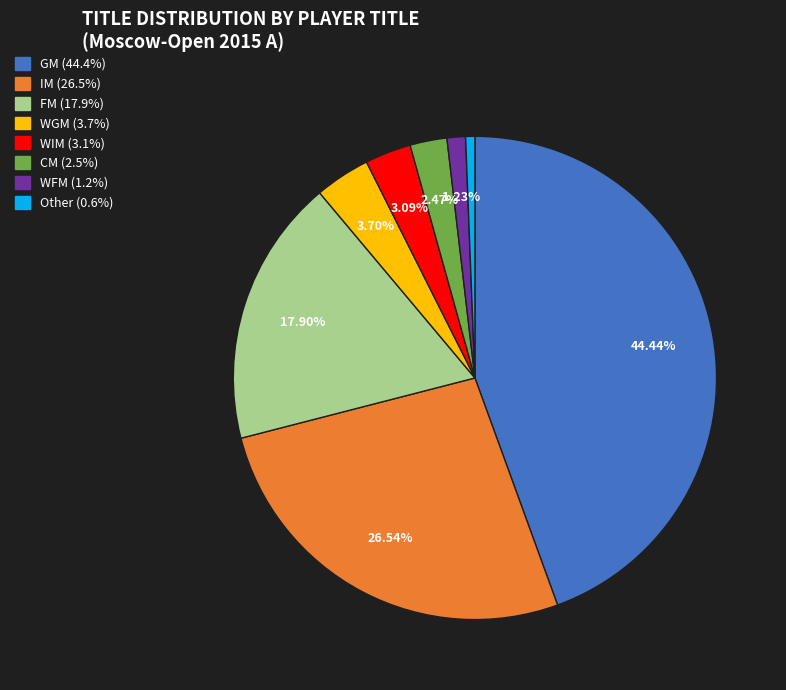

Does any single category account for the majority?

No